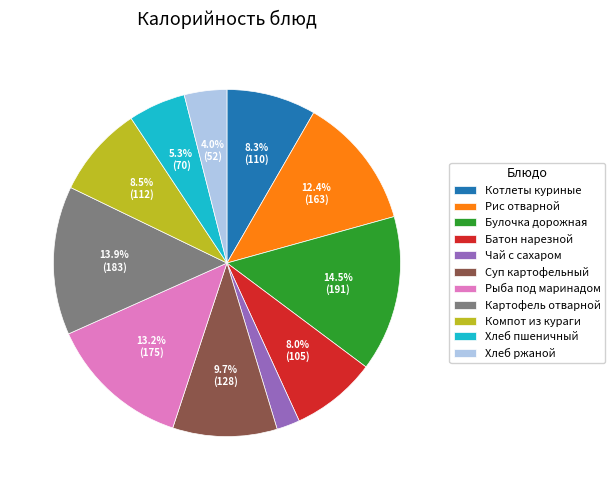

To the nearest percent, what percentage of the pie is Хлеб ржаной?

4%